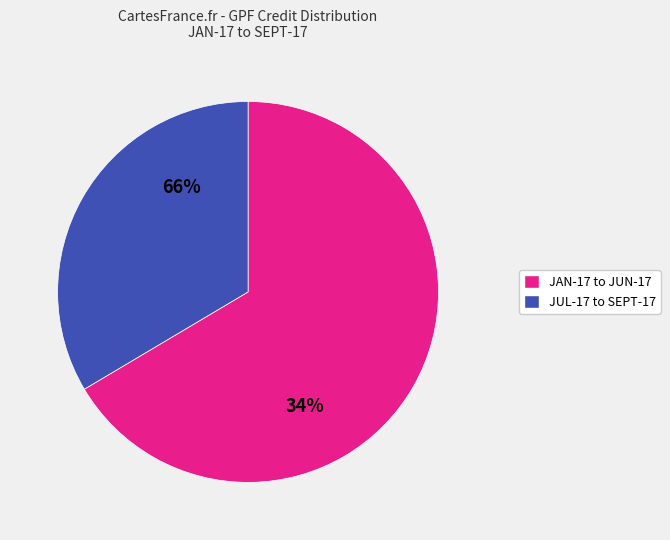

Does AUG-17 account for over 50% of the chart?

No